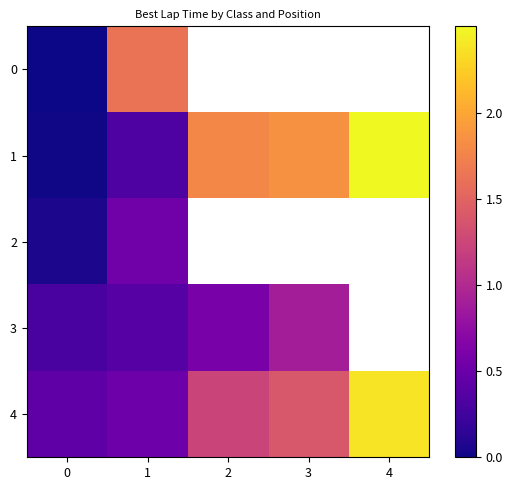

List the series in order of their peak value, highest first.

1, 4, 0, 3, 2